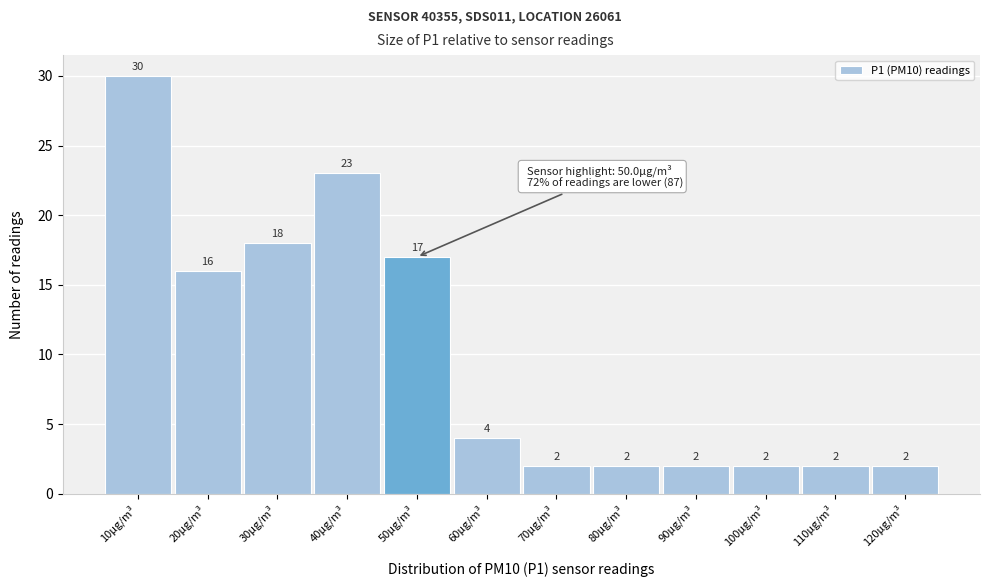

Reading left to right, extract all data points from this chart.

10μg/m³=30	20μg/m³=16	30μg/m³=18	40μg/m³=23	50μg/m³=17	60μg/m³=4	70μg/m³=2	80μg/m³=2	90μg/m³=2	100μg/m³=2	110μg/m³=2	120μg/m³=2